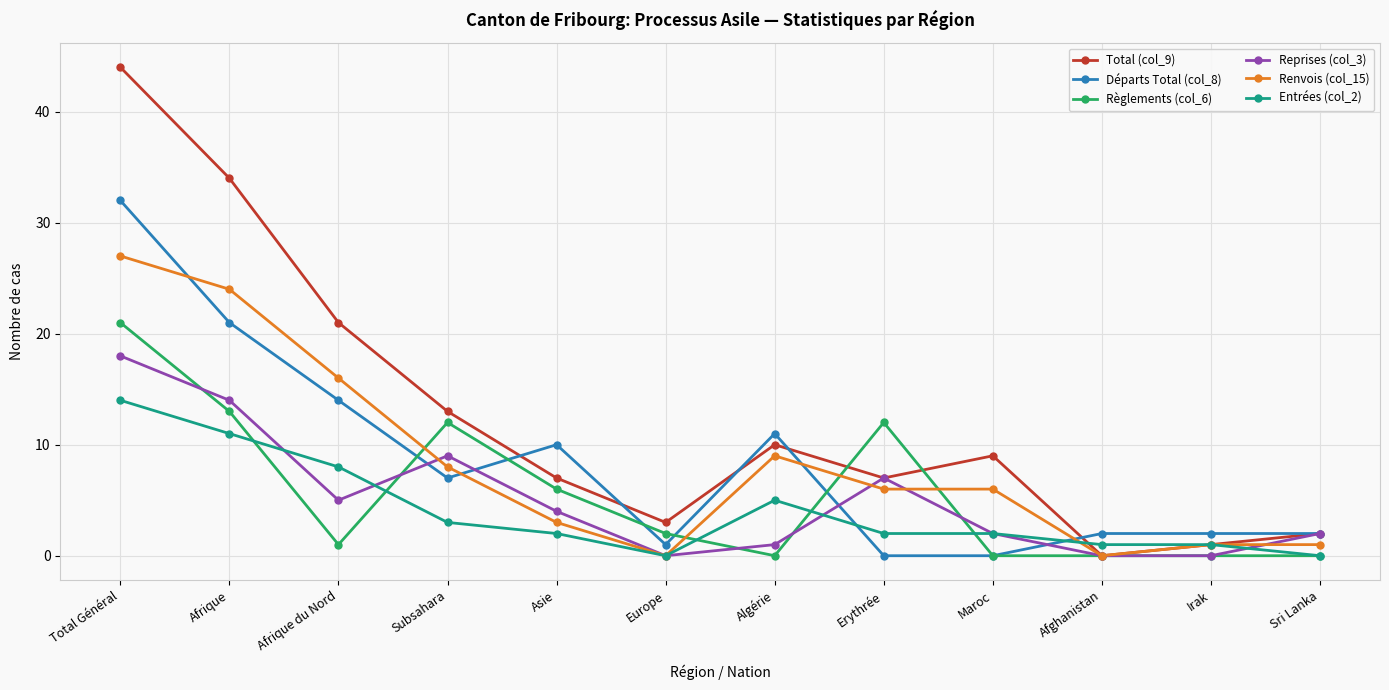

The Règlements (col_6) series shows 0 at Afghanistan. True or false?

True